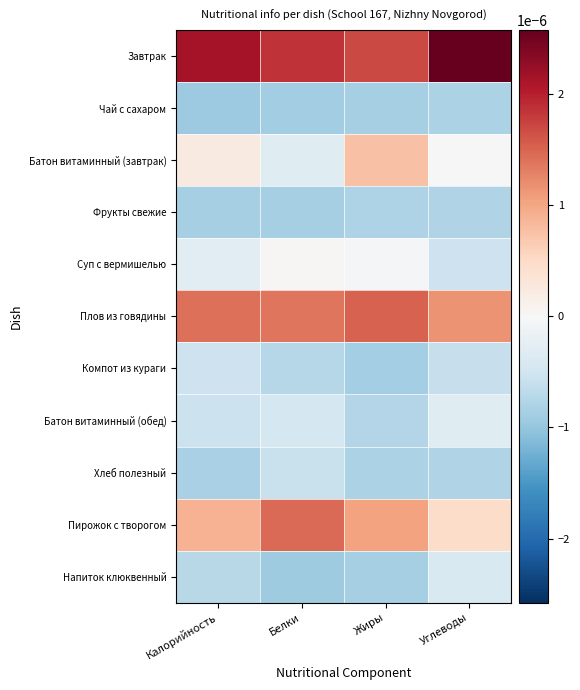

Which label corresponds to the largest value in the chart?

Углеводы